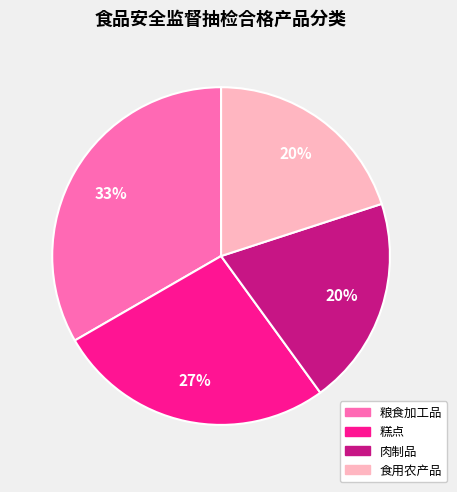

To the nearest percent, what percentage of the pie is 食用农产品?

20%